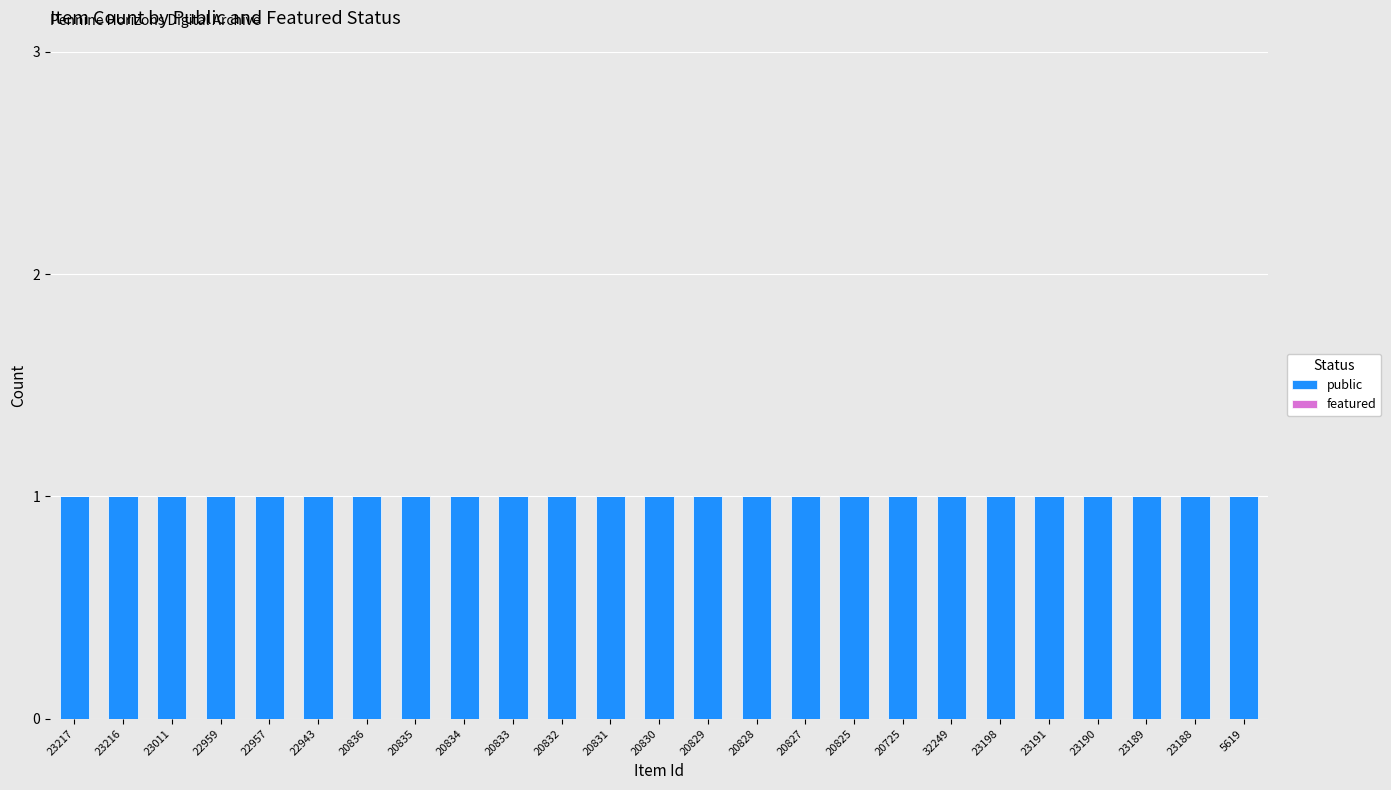

Which series changed the most between 20725 and 23191?

public